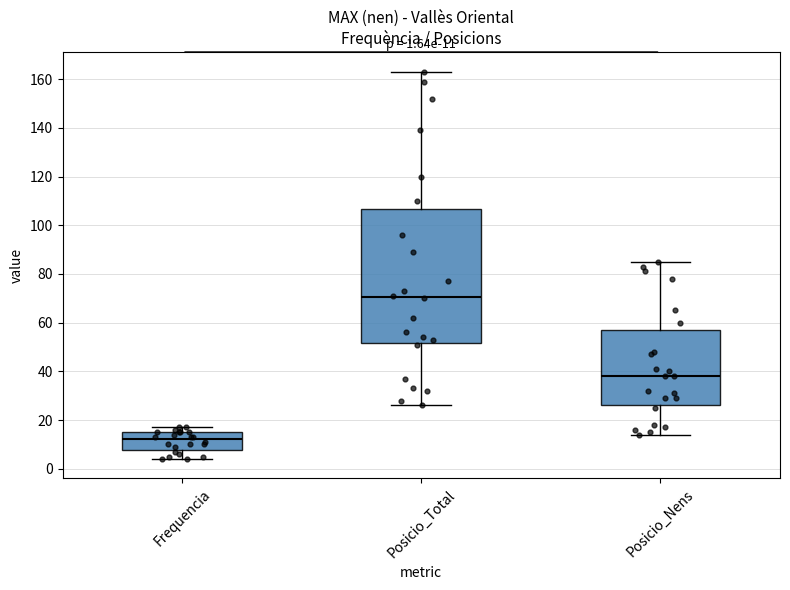

Comparing the boxes themselves (not the whiskers), which one is the tallest?

Posicio_Total